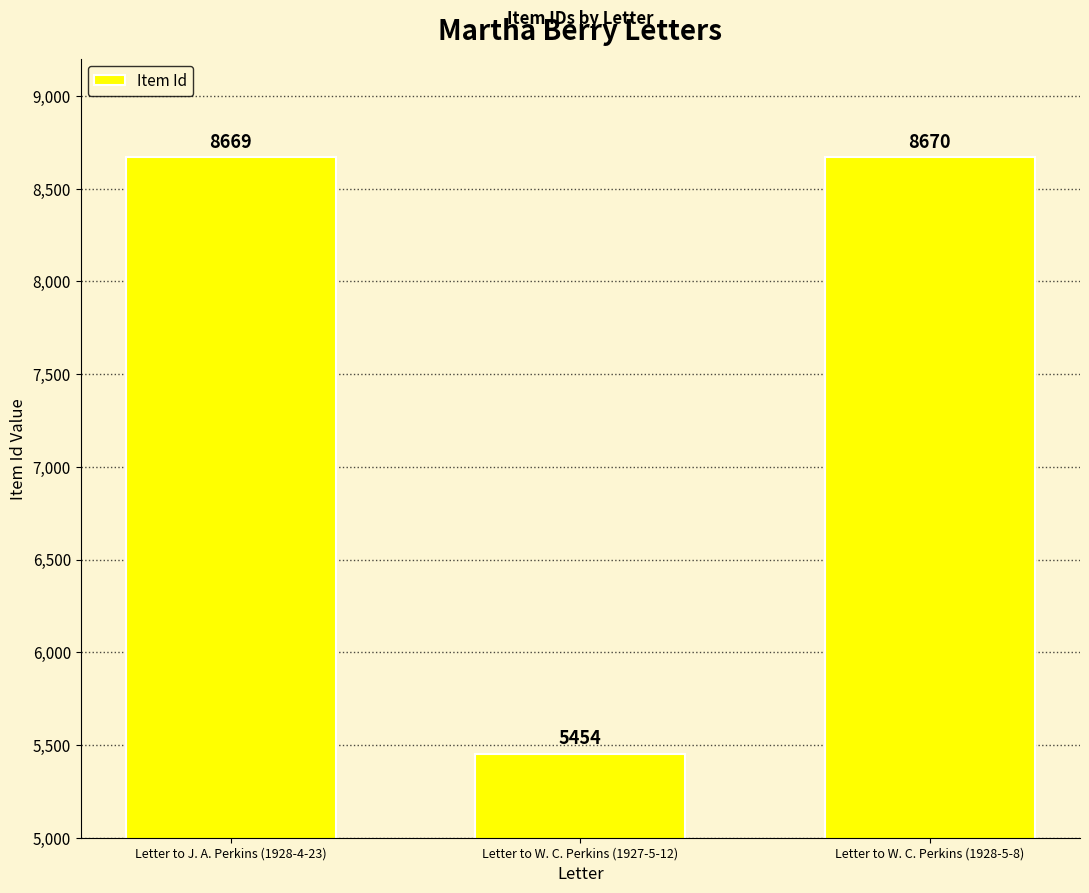

At which category does the chart reach its minimum across all series?

Letter to W. C. Perkins (1927-5-12)